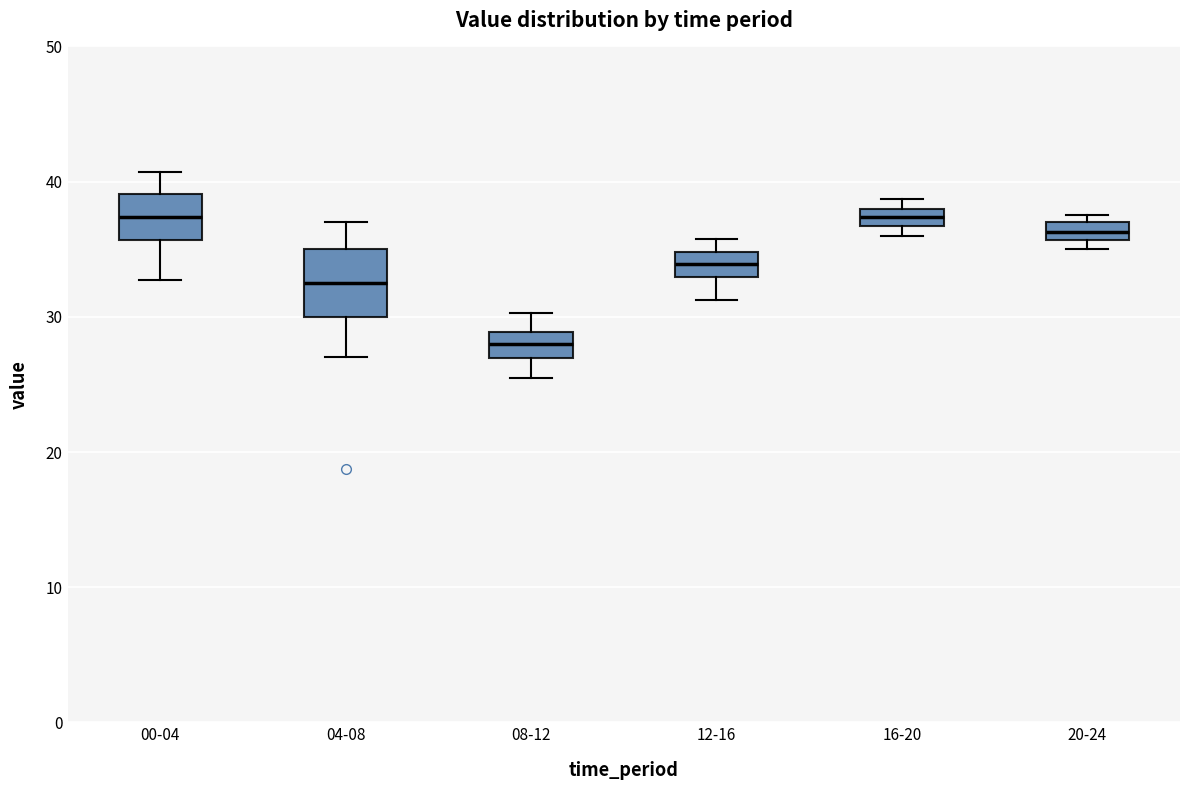

Where does the upper whisker of the box for 08-12 end on the y-axis? The values are not printed on the chart, so give them approximately, as read against the axis.

30